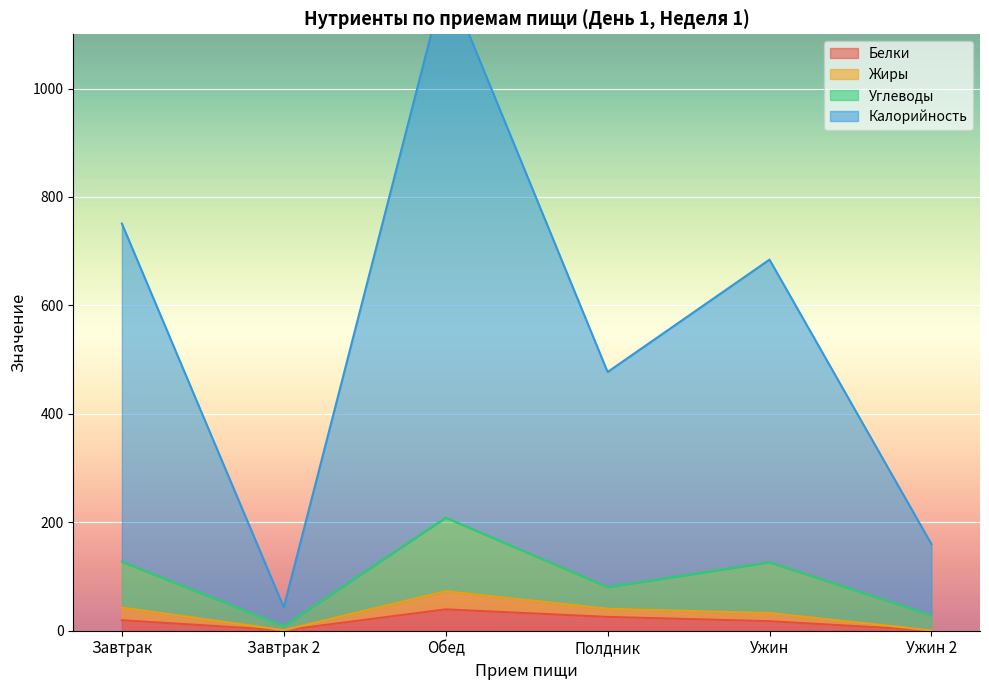

True or false: Жиры has a value of 24.6 at Полдник.

False